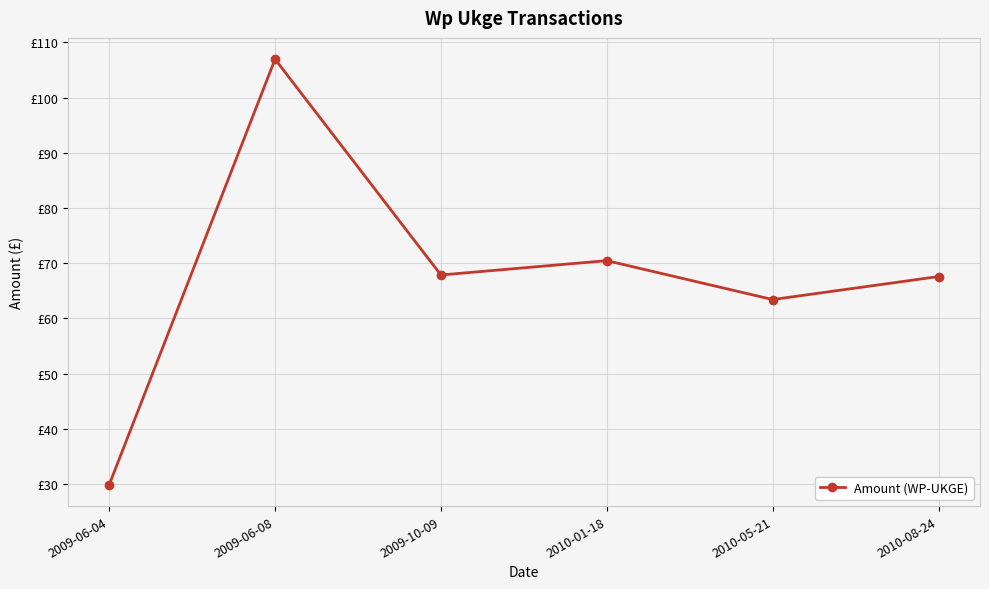

Rank the categories by value from highest to lowest.

2009-06-08, 2010-01-18, 2009-10-09, 2010-08-24, 2010-05-21, 2009-06-04